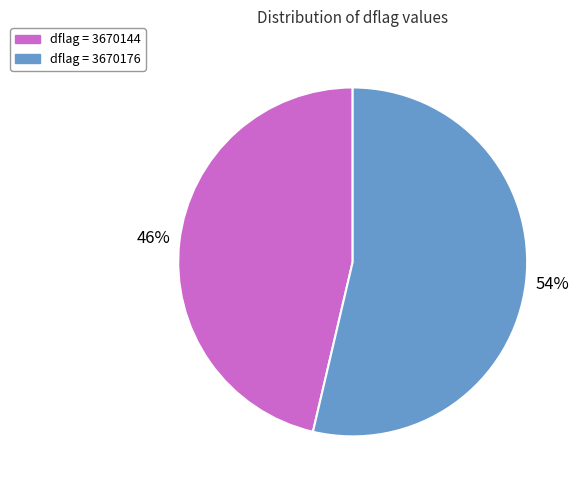

Is there a majority slice in this chart?

Yes